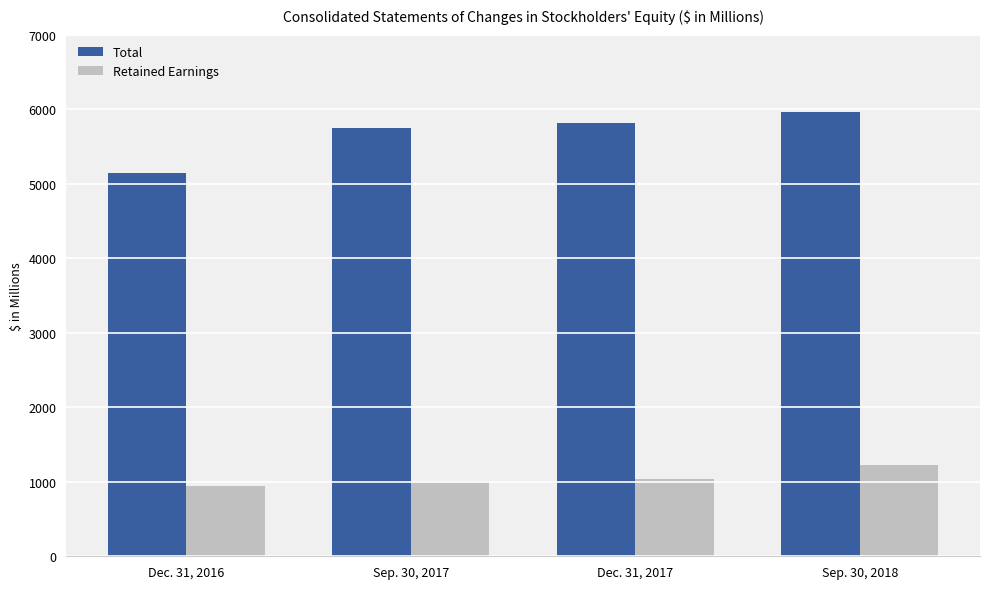

How many bars are there in total?

8